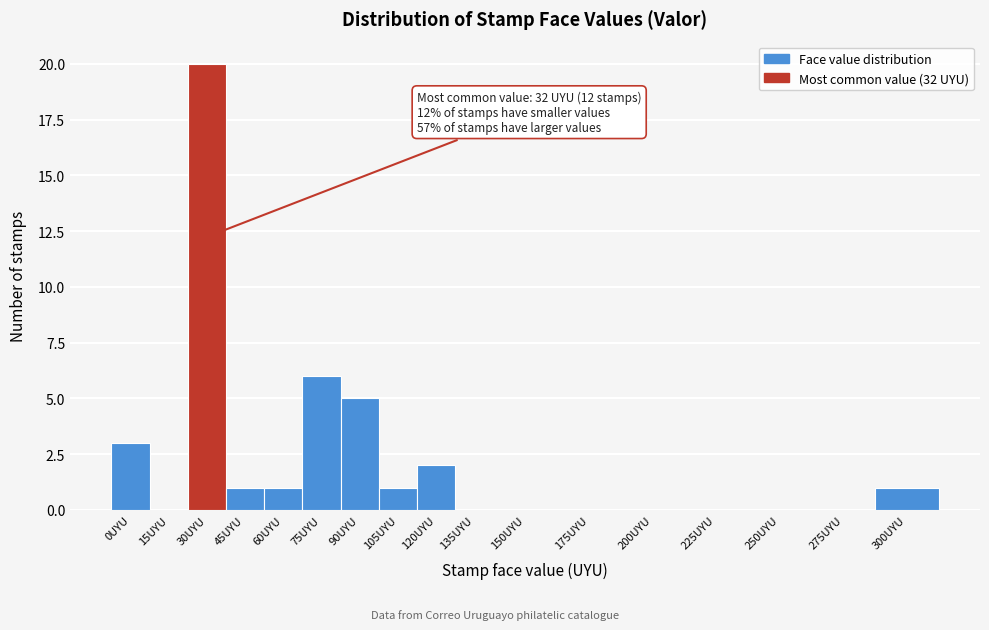

Reading left to right, list all the values displayed in this chart.

0UYU=3	15UYU=0	30UYU=20	45UYU=1	60UYU=1	75UYU=6	90UYU=5	105UYU=1	120UYU=2	135UYU=0	150UYU=0	175UYU=0	200UYU=0	225UYU=0	250UYU=0	275UYU=0	300UYU=1